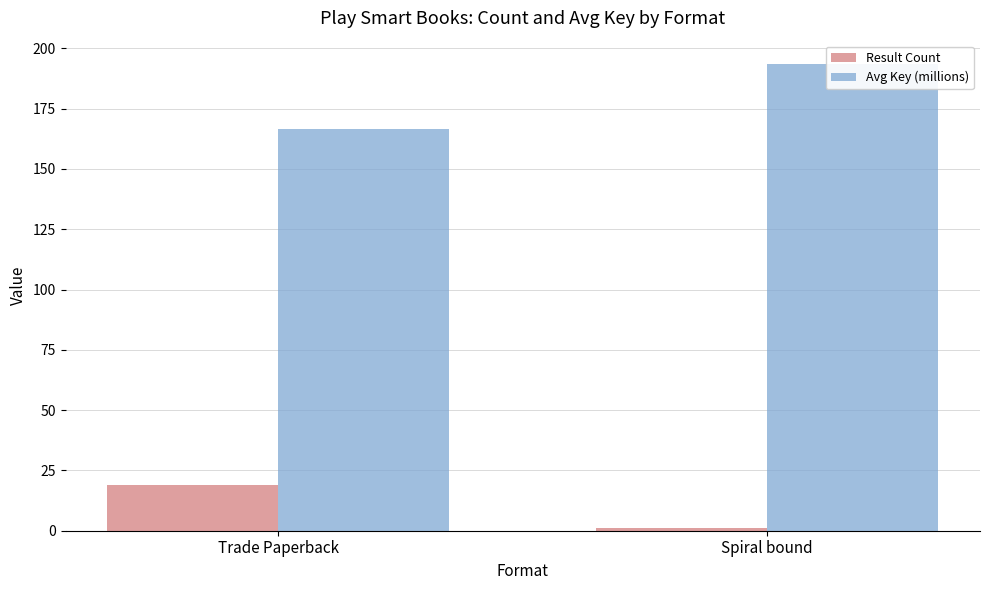

What is the maximum value shown in the chart?

193.5